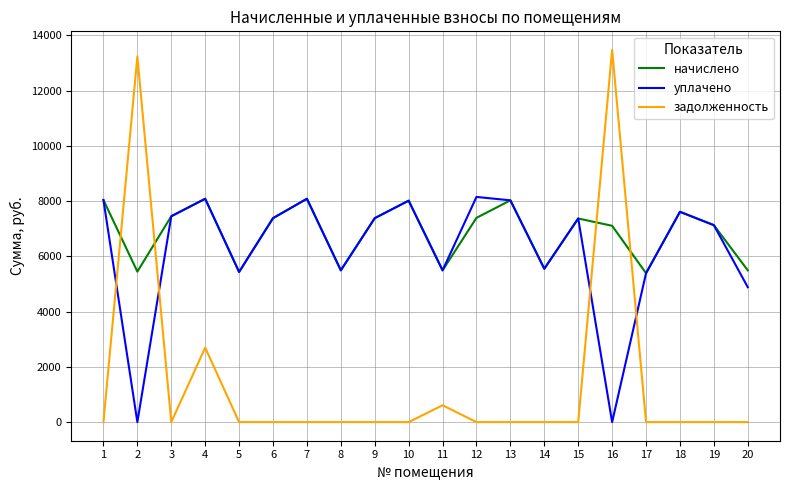

At which category is the sum across all series the highest?

16